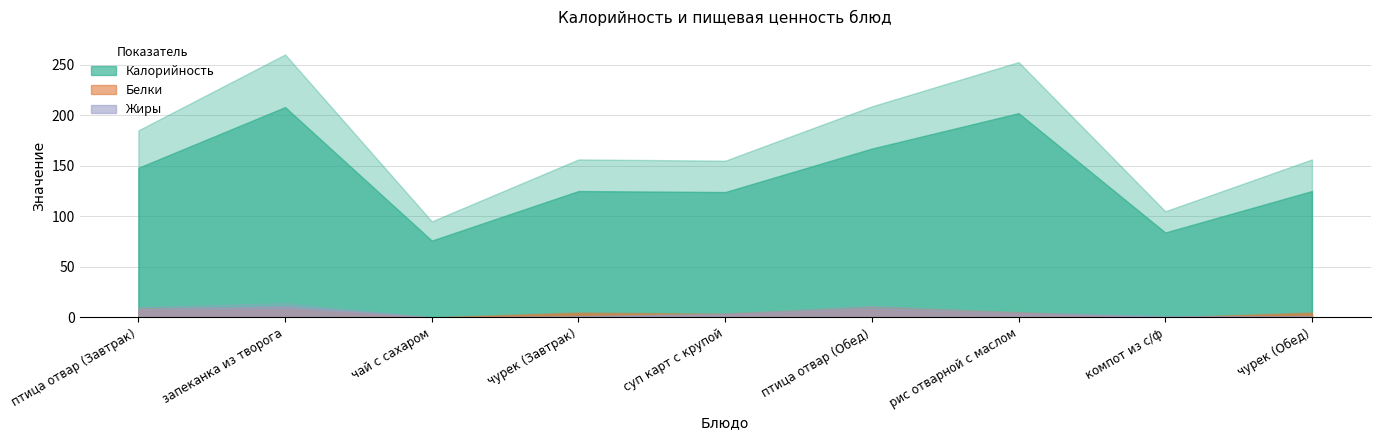

Reading left to right, what are all the values shown in this chart?

Калорийность: птица отвар (Завтрак)=148	запеканка из творога=208	чай с сахаром=76	чурек (Завтрак)=125	суп карт с крупой=124	птица отвар (Обед)=167	рис отварной с маслом=202	компот из с/ф=84	чурек (Обед)=125
Белки: птица отвар (Завтрак)=7	запеканка из творога=8	чай с сахаром=0	чурек (Завтрак)=4	суп карт с крупой=3	птица отвар (Обед)=8	рис отварной с маслом=4	компот из с/ф=0	чурек (Обед)=4
Жиры: птица отвар (Завтрак)=8	запеканка из творога=11	чай с сахаром=0	чурек (Завтрак)=1	суп карт с крупой=3	птица отвар (Обед)=9	рис отварной с маслом=4	компот из с/ф=1	чурек (Обед)=1